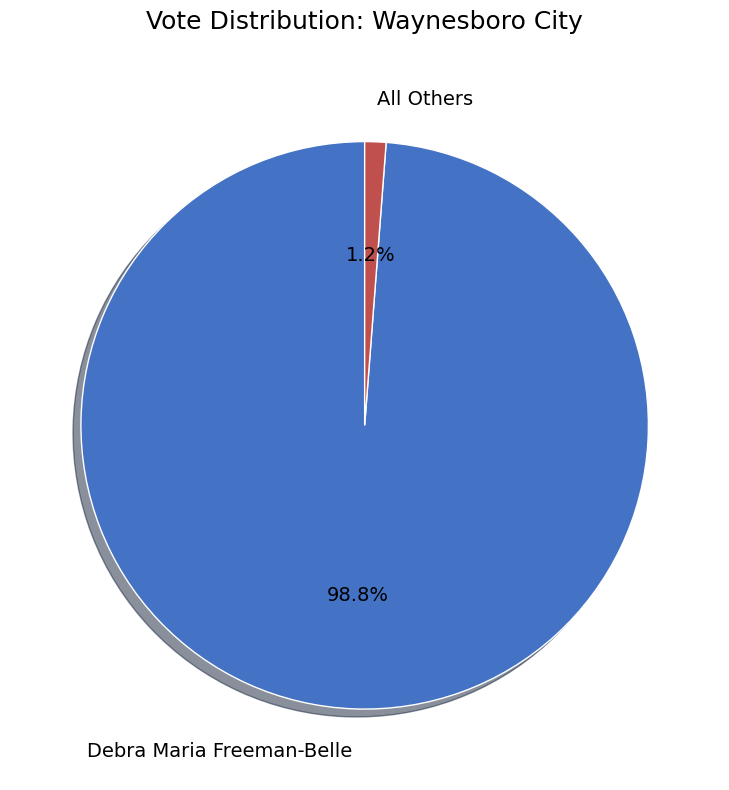

Count the number of slices in the pie.

2